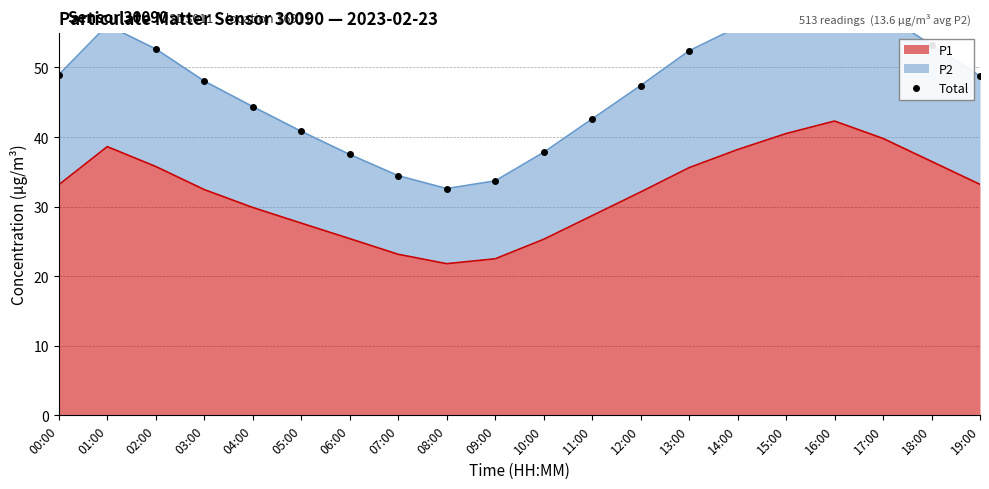

What is the difference between the values at 14:00 and 18:00?

2.6